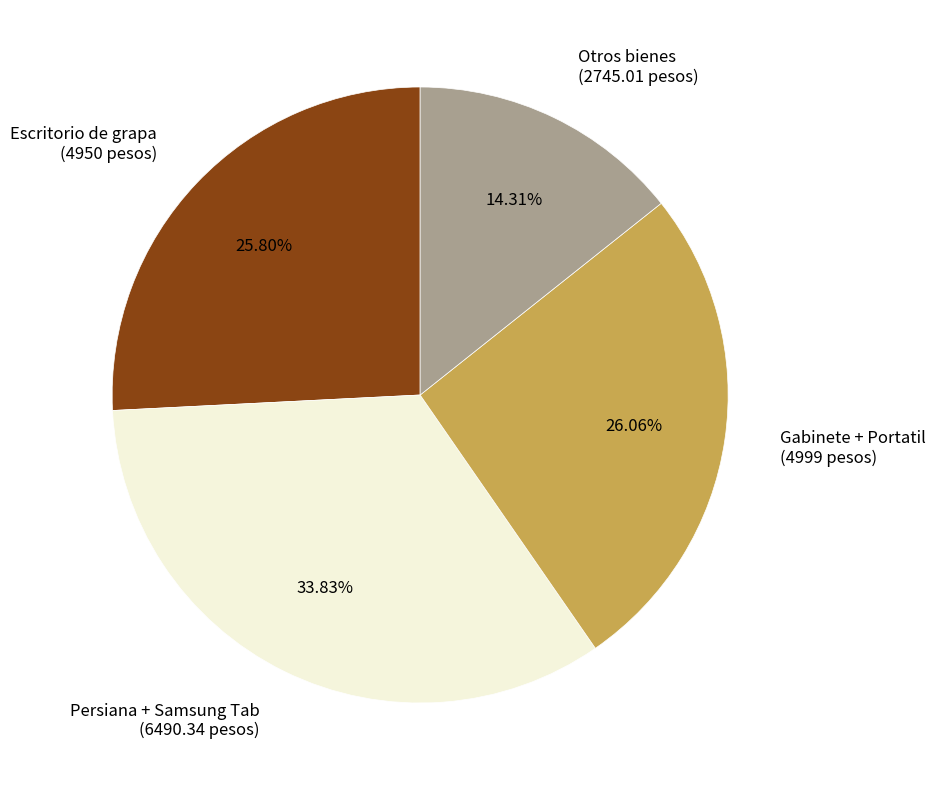

To the nearest percent, what is the difference between the largest and smallest slice percentages?

20%